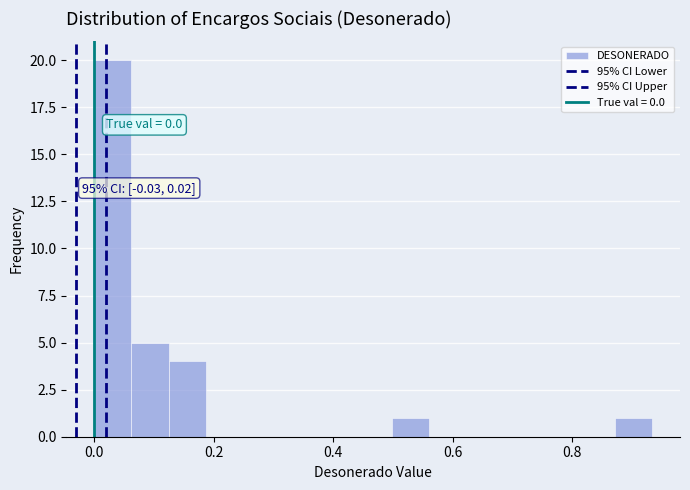

Read against the x-axis, roughly where is the centre of the tallest bar?

0.04